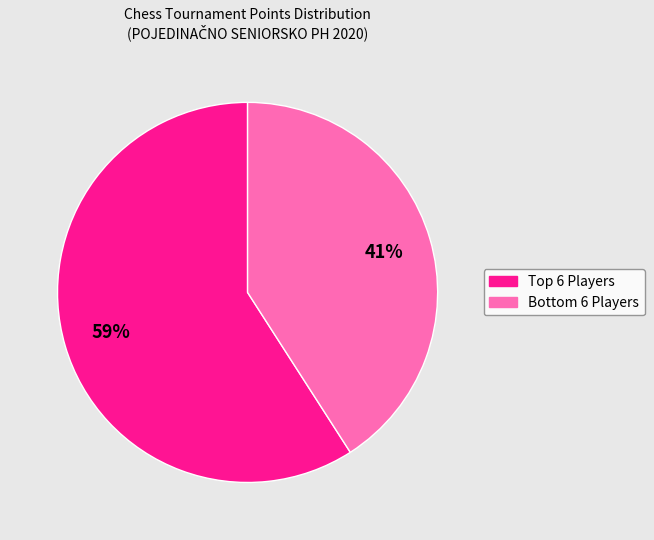

Is there a majority slice in this chart?

Yes